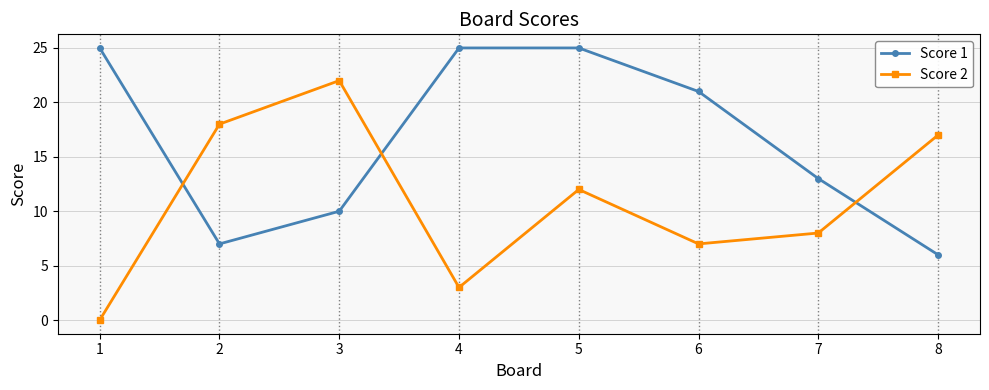

At how many categories does at least one series exceed 12?

8